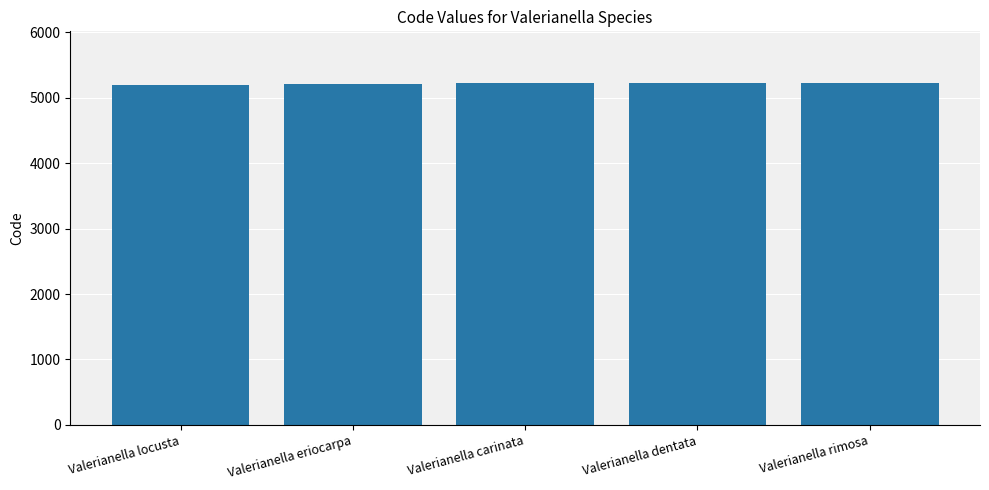

What is the change in value from Valerianella carinata to Valerianella rimosa?

+11